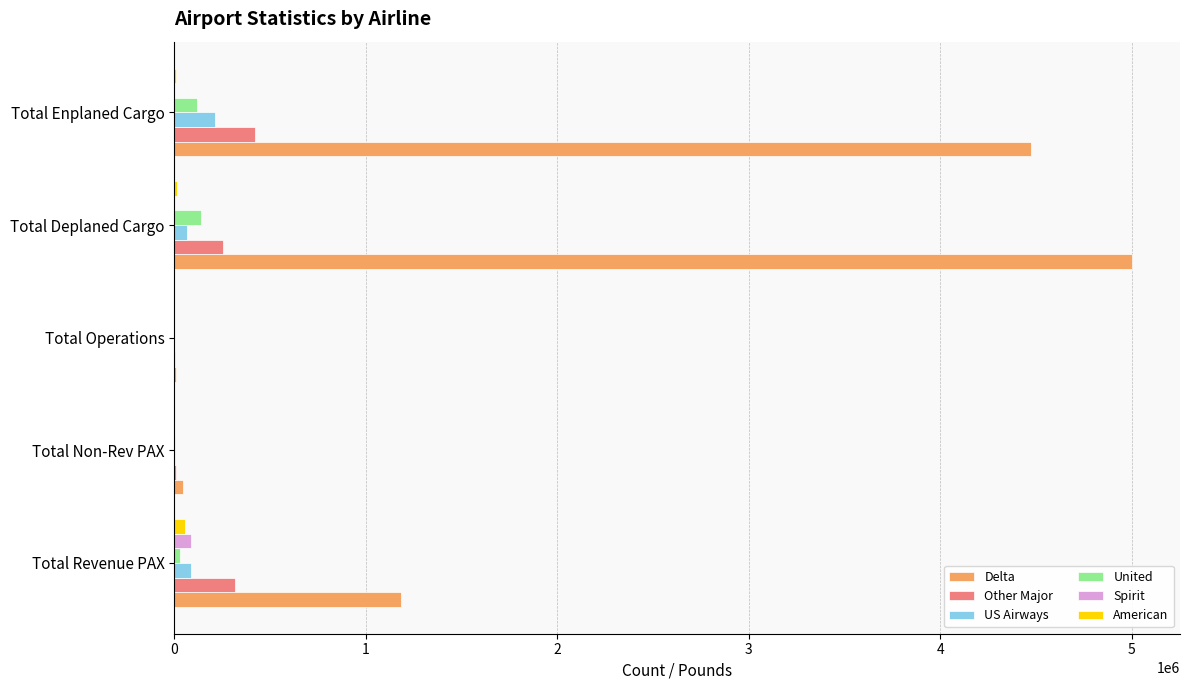

Which series has the largest total across all categories?

Delta